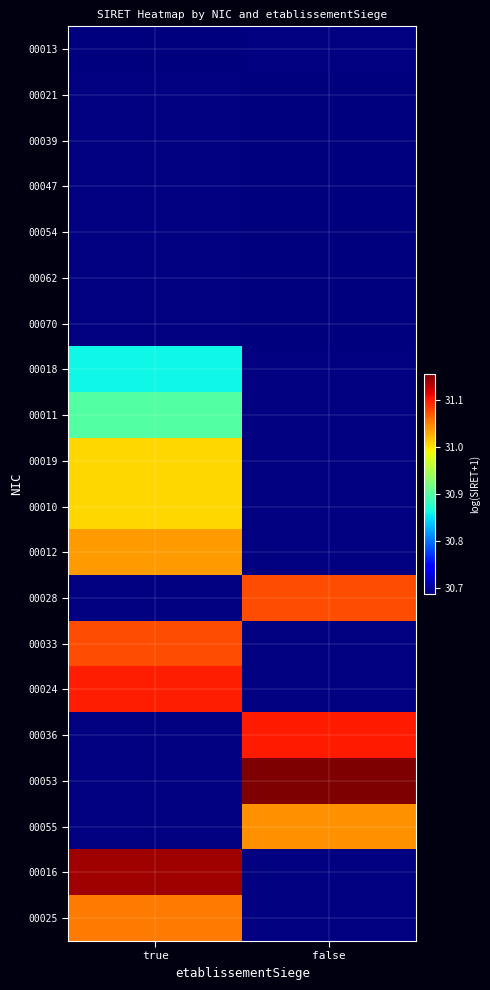

How many categories are shown in the chart?

2